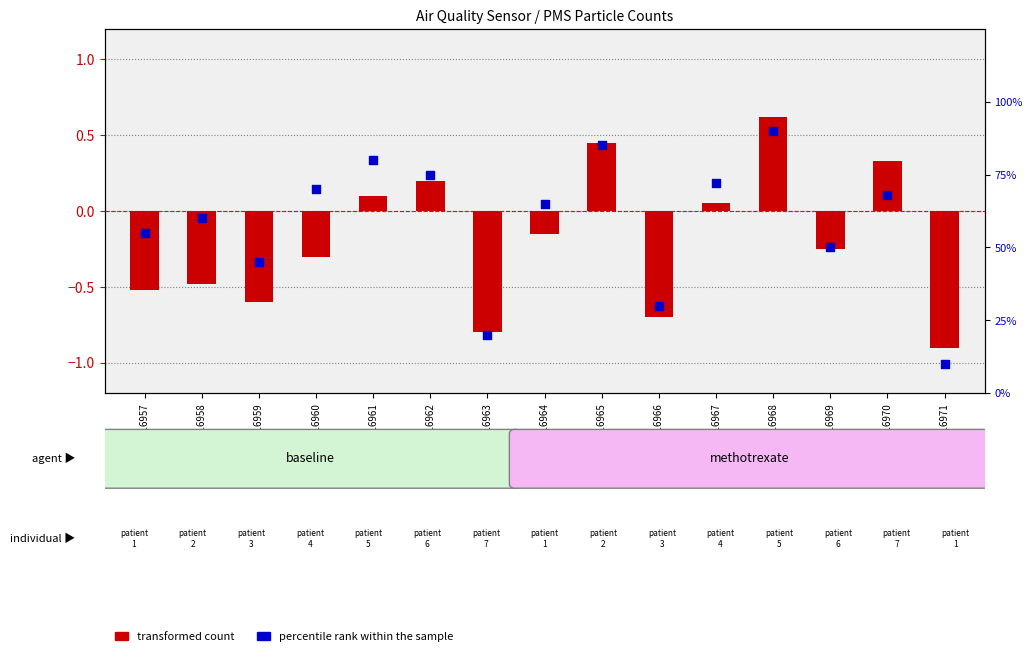

At how many categories does at least one series exceed 39?

12